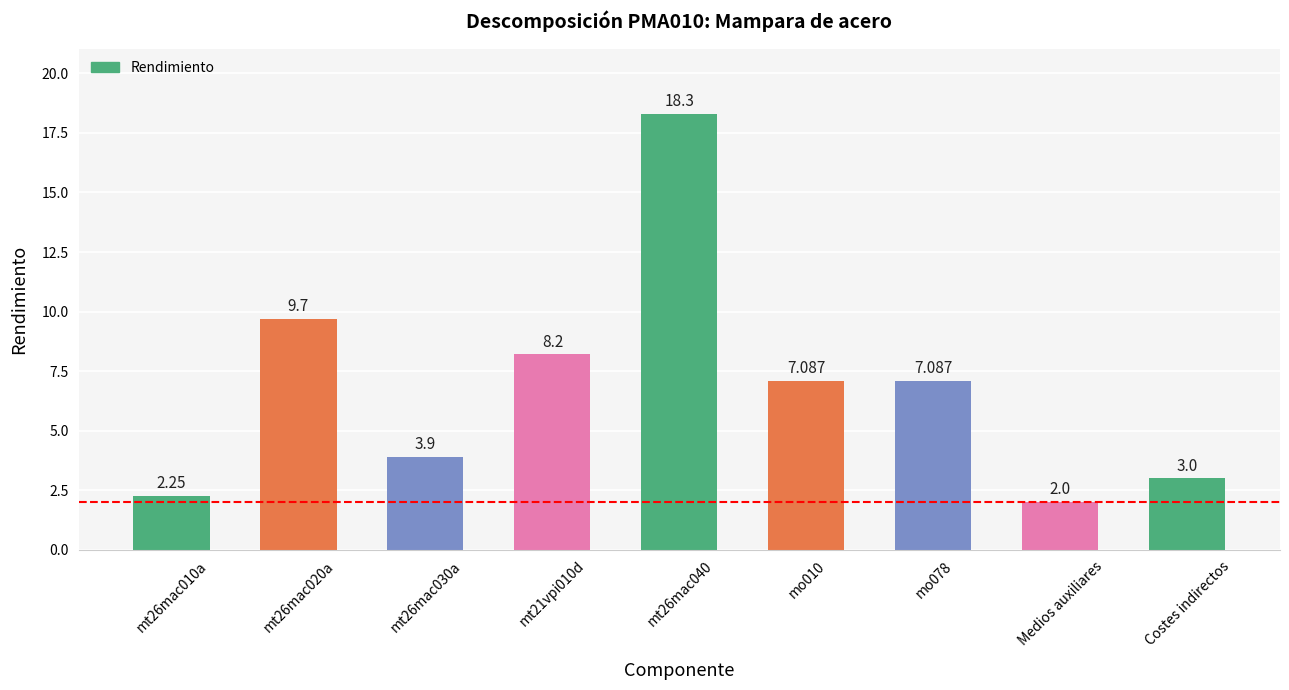

What is the maximum value shown in the chart?

18.3